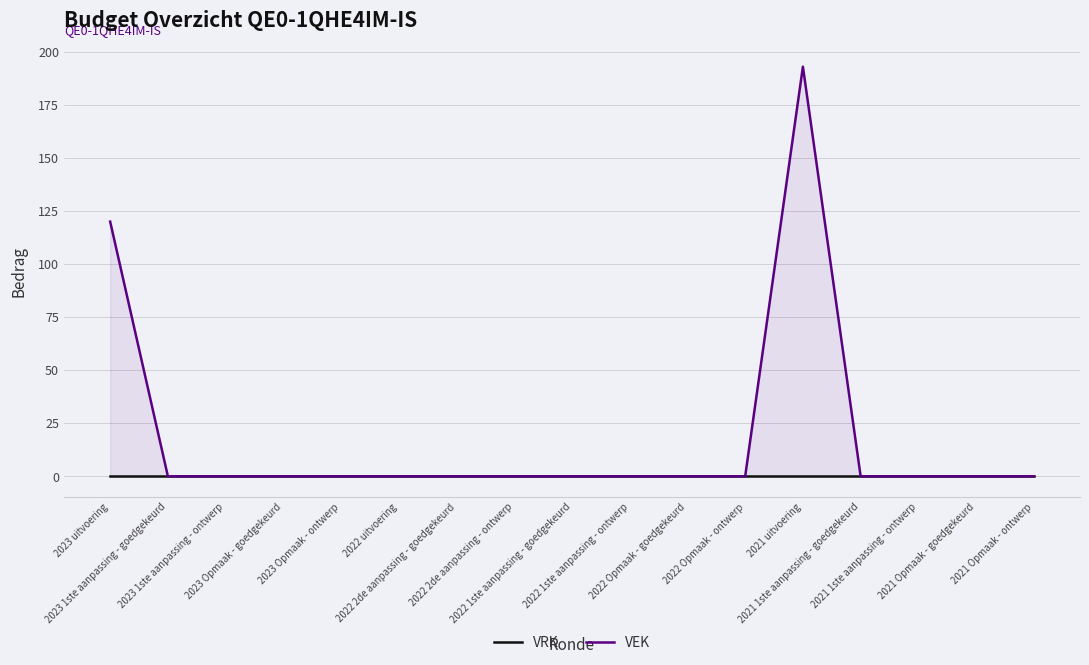

How many lines are shown in the chart?

2